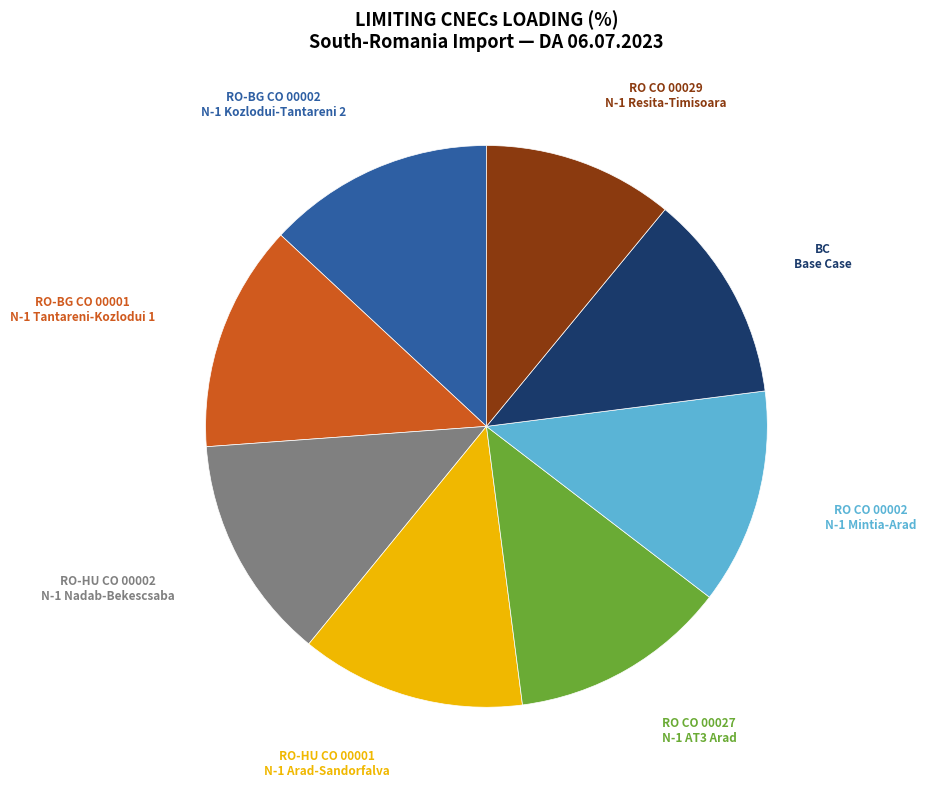

Does any single category account for the majority?

No